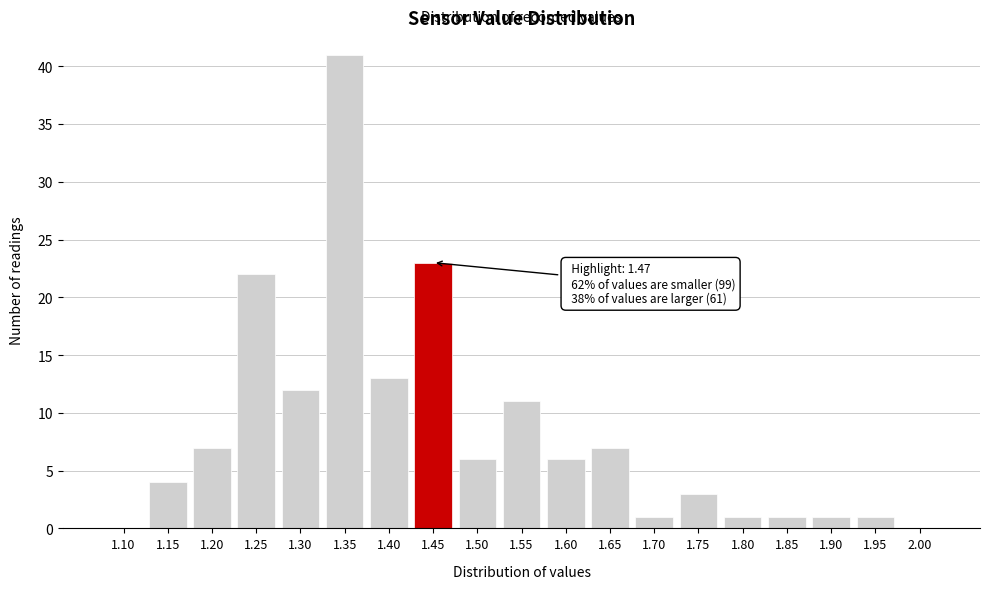

Reading right to left, transcribe all the data shown in this chart.

2.00=0	1.95=1	1.90=1	1.85=1	1.80=1	1.75=3	1.70=1	1.65=7	1.60=6	1.55=11	1.50=6	1.45=23	1.40=13	1.35=41	1.30=12	1.25=22	1.20=7	1.15=4	1.10=0